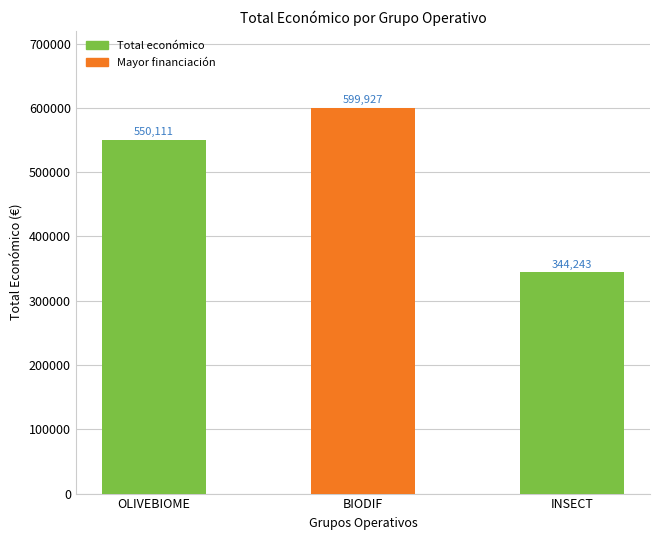

List the labels in order of value, smallest first.

INSECT, OLIVEBIOME, BIODIF